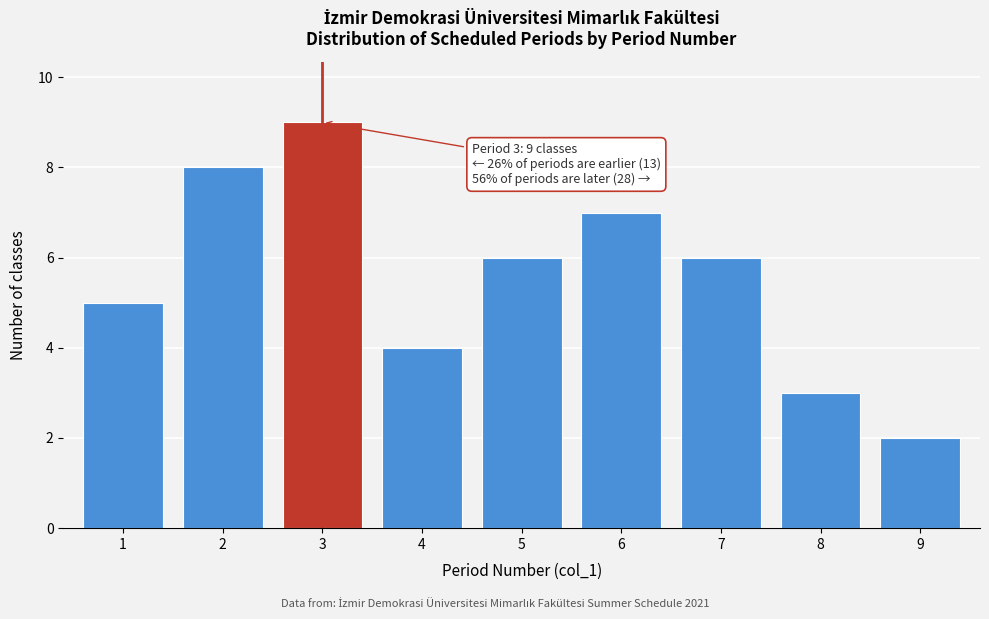

Reading left to right, extract all data points from this chart.

5	8	9	4	6	7	6	3	2